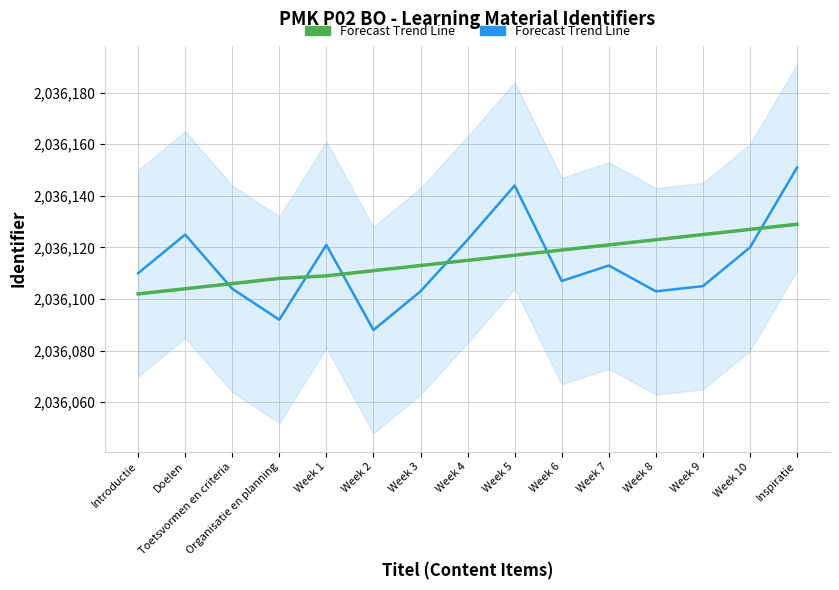

What position from the left is Week 6?

10